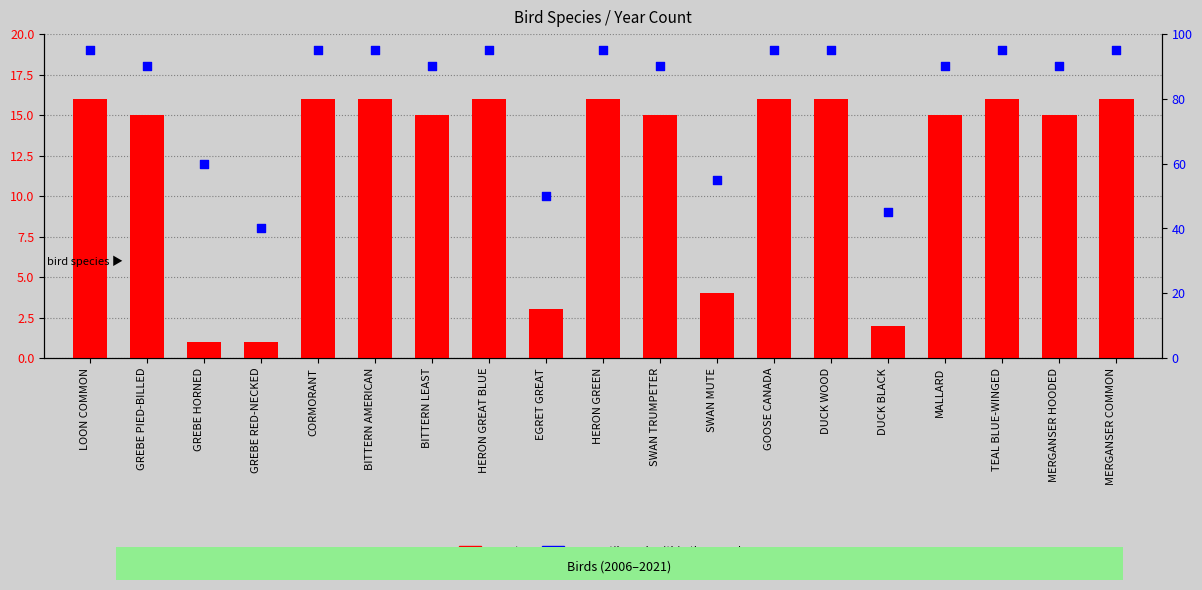

What is the total value across all series at HERON GREAT BLUE?

111